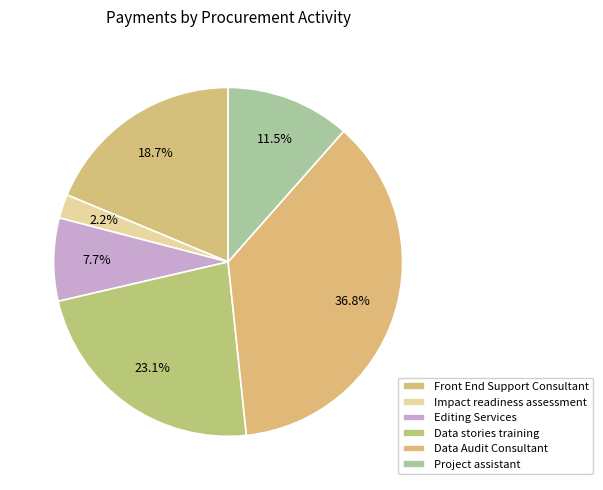

What is the change in value from Front End Support Consultant to Project assistant?

-14056